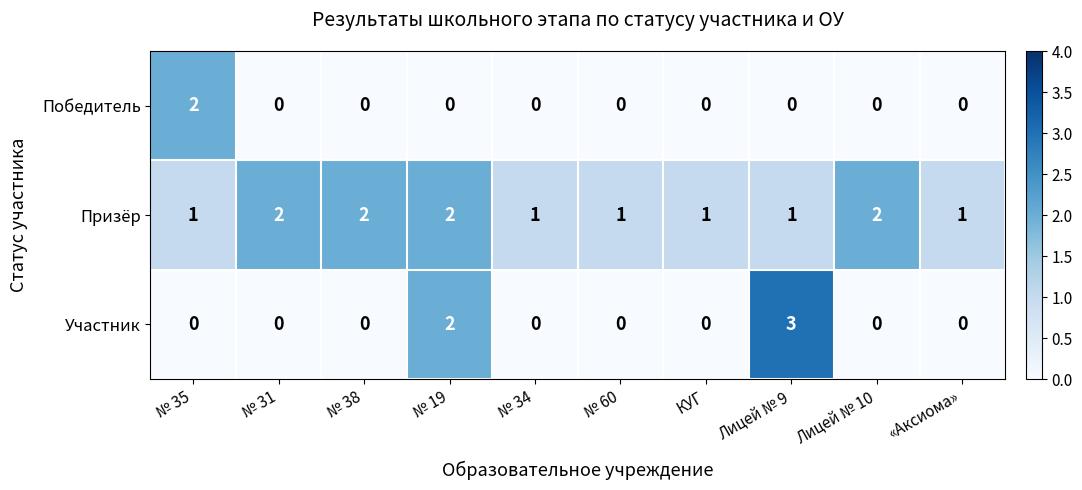

Is the value of Призёр at № 34 greater than the value of Участник at «Аксиома»?

Yes